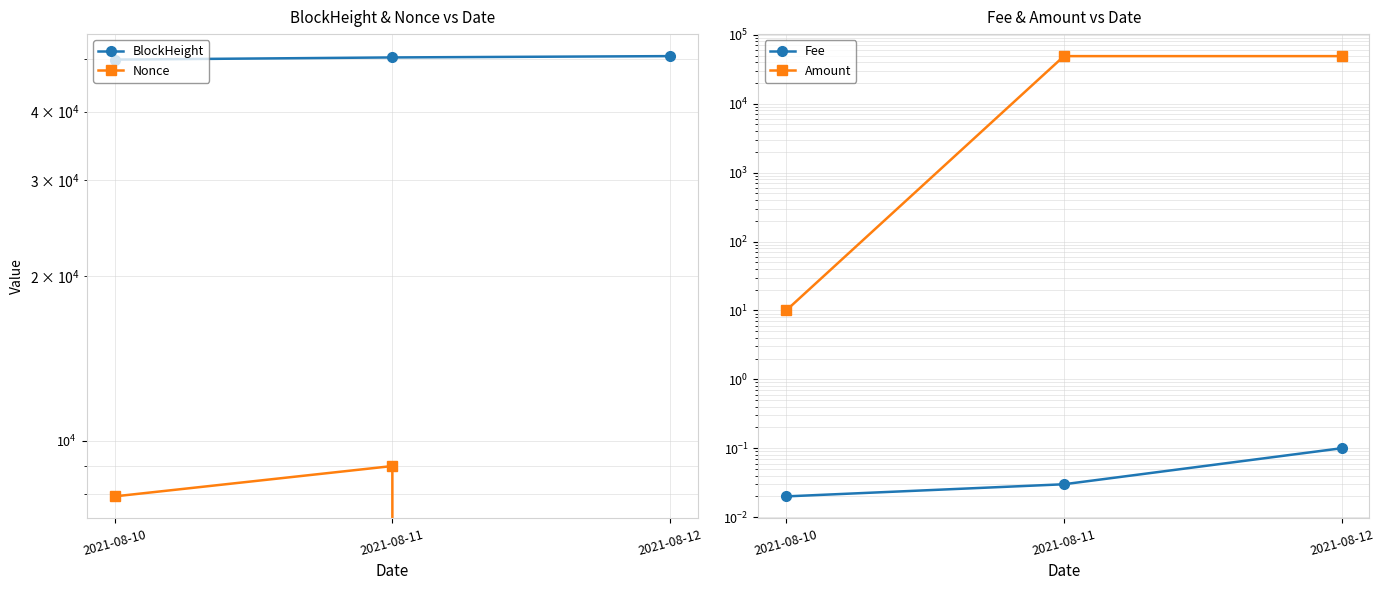

Which category has the highest value across all series?

2021-08-12